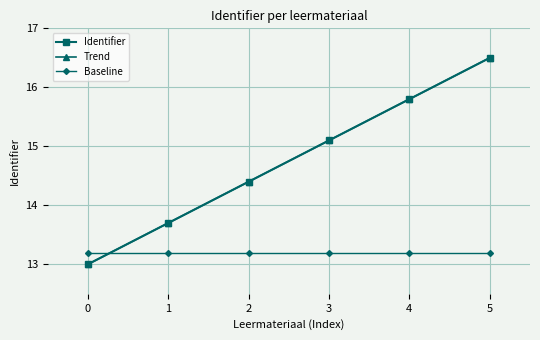

At which category is the sum across all series the highest?

5